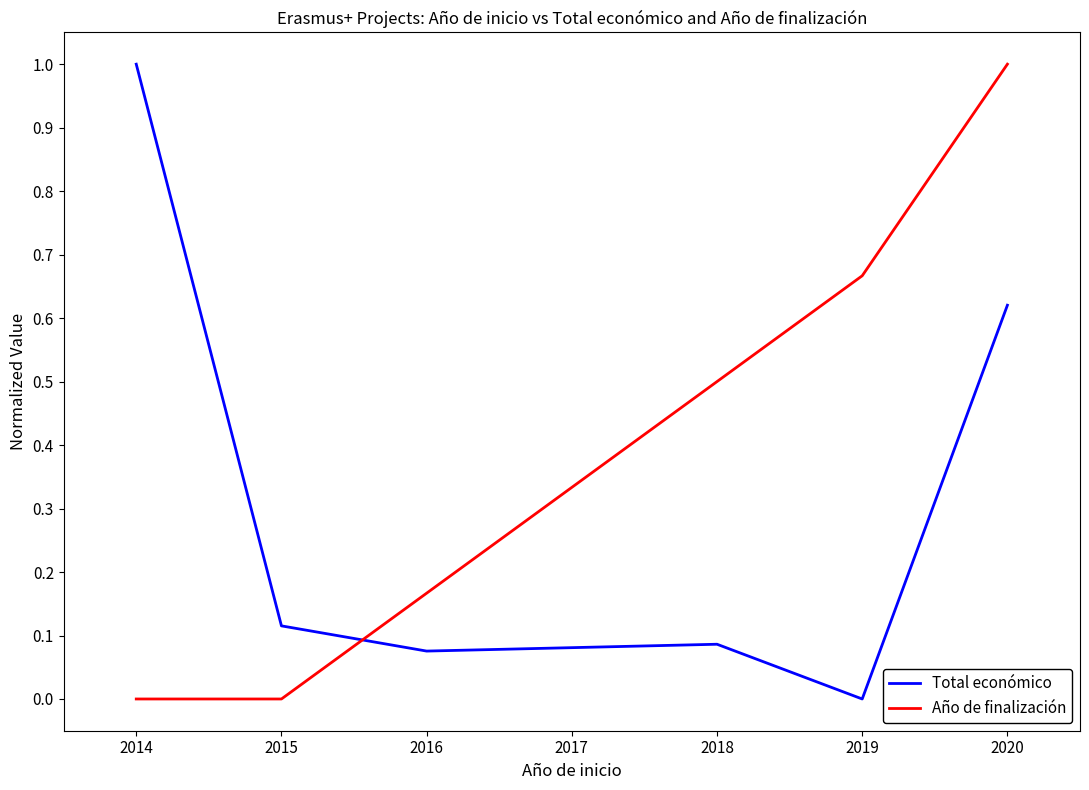

What is the difference between the highest and lowest values at 2020?

0.4